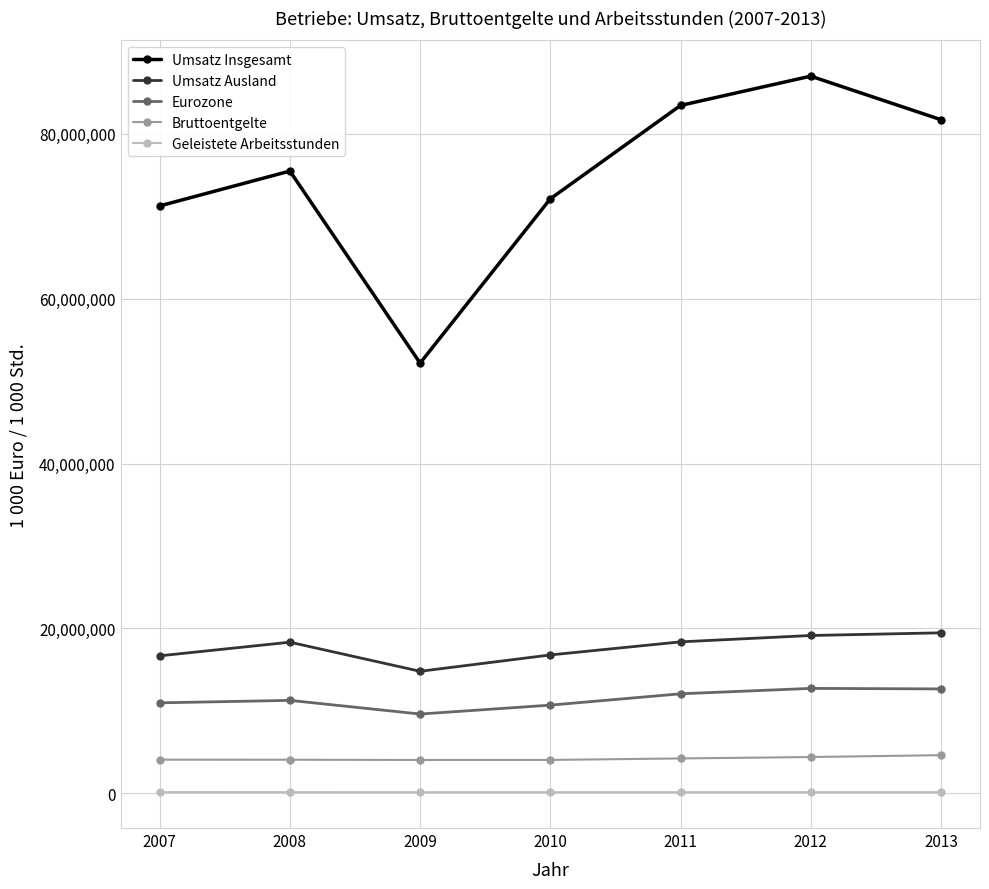

How many interior local valleys does the Umsatz Insgesamt series have?

1